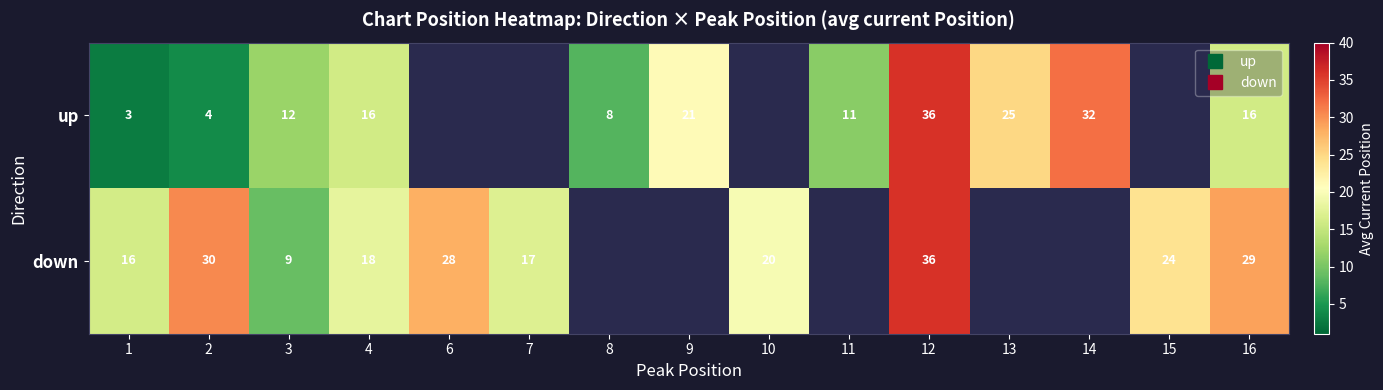

Which series has the widest spread of values?

up